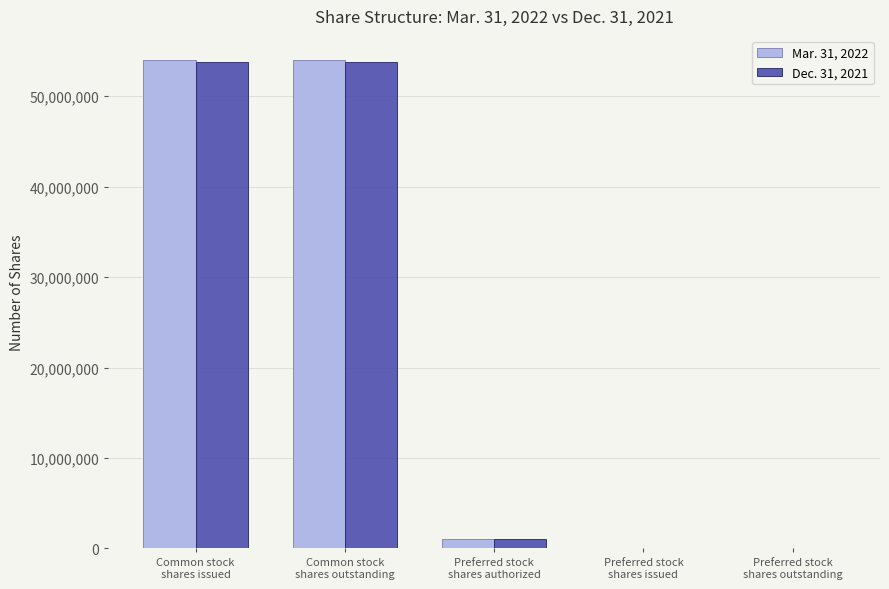

True or false: Dec. 31, 2021 has a value of 79580683 at Common stock
shares issued.

False